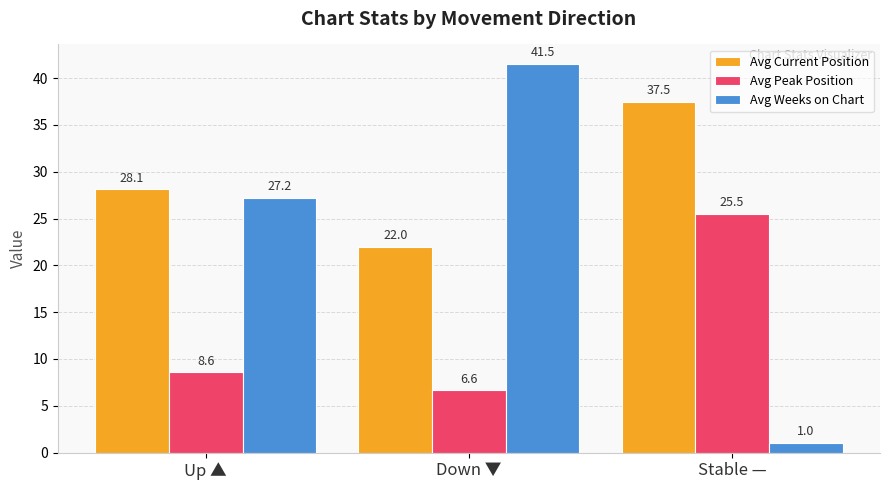

Rank the categories by Avg Current Position value from lowest to highest.

Down ▼, Up ▲, Stable —